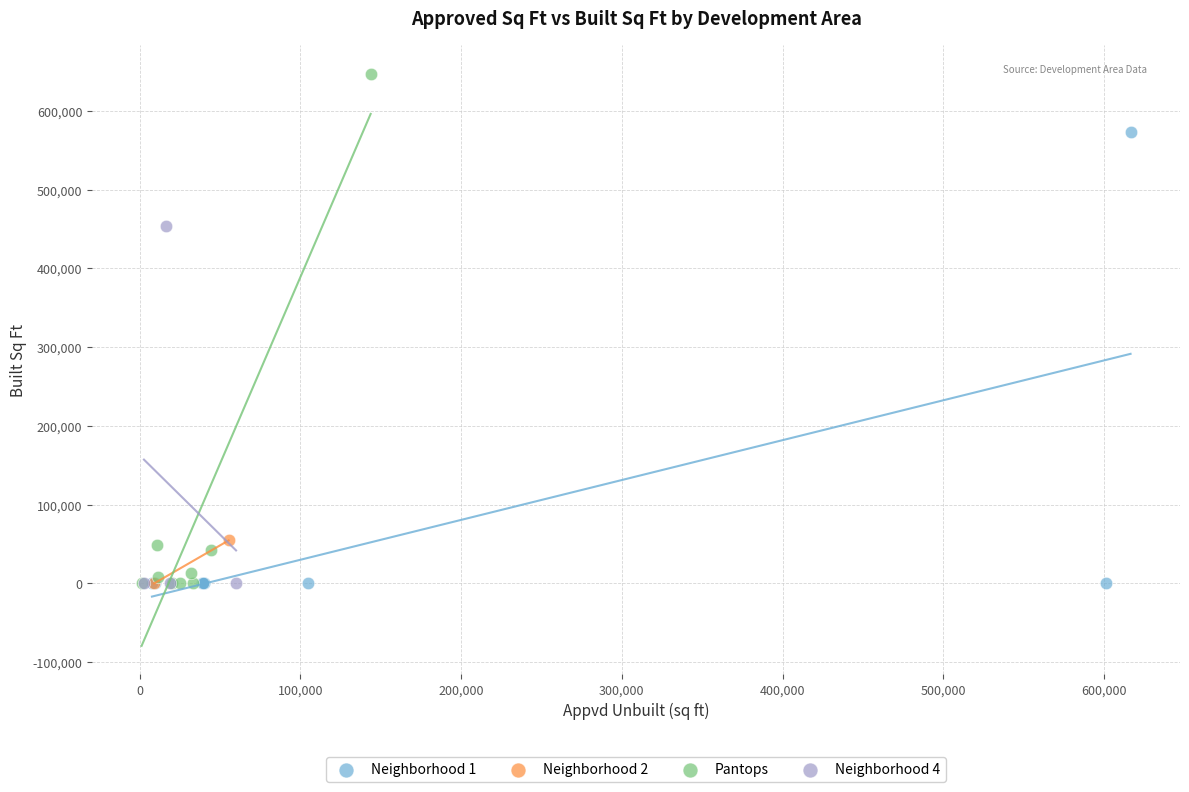

What are all the series names shown in the legend?

Neighborhood 1, Neighborhood 2, Pantops, Neighborhood 4